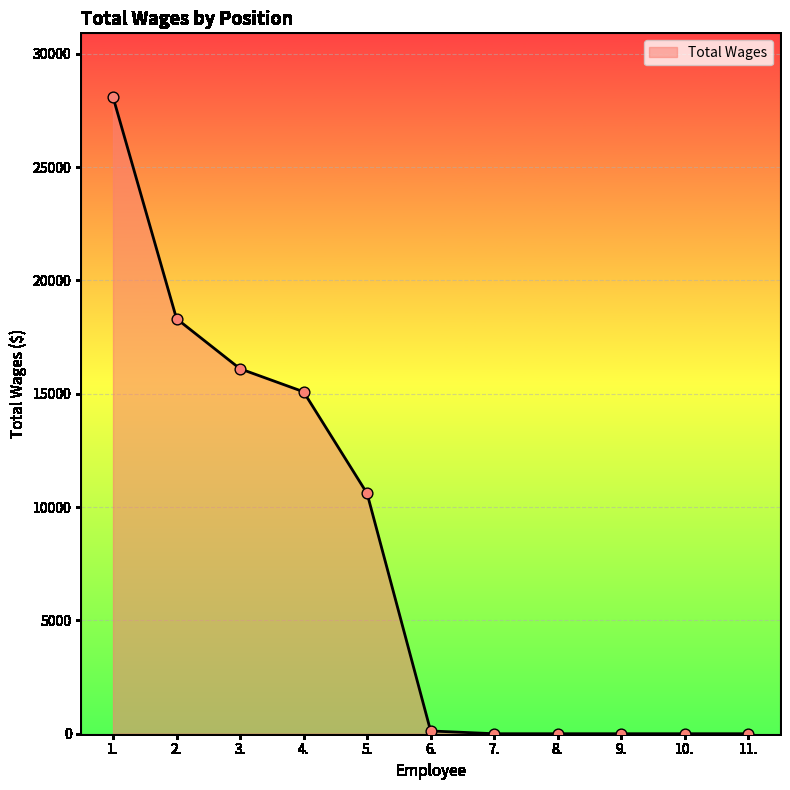

What is the change in value from 1. to 4.?

-13005